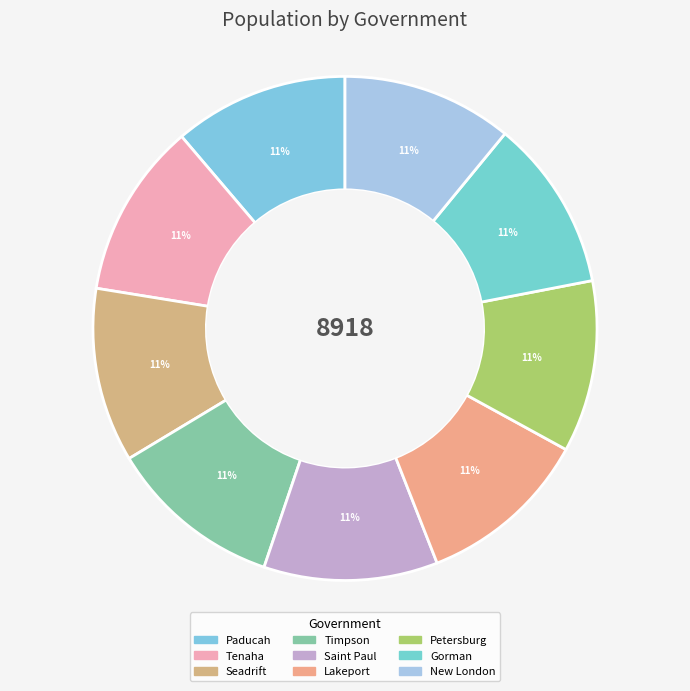

Which category has the smallest portion of the pie?

New London